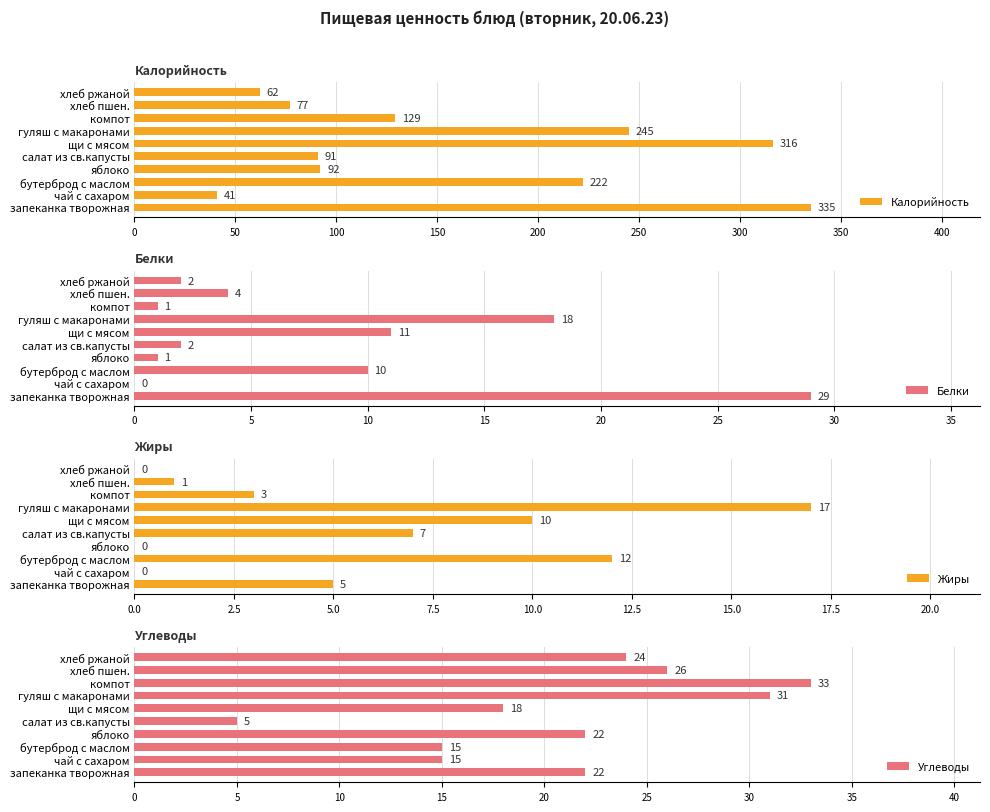

Reading left to right, extract all data points from this chart.

Калорийность: 335	41	222	92	91	316	245	129	77	62
Белки: 29	0	10	1	2	11	18	1	4	2
Жиры: 5	0	12	0	7	10	17	3	1	0
Углеводы: 22	15	15	22	5	18	31	33	26	24